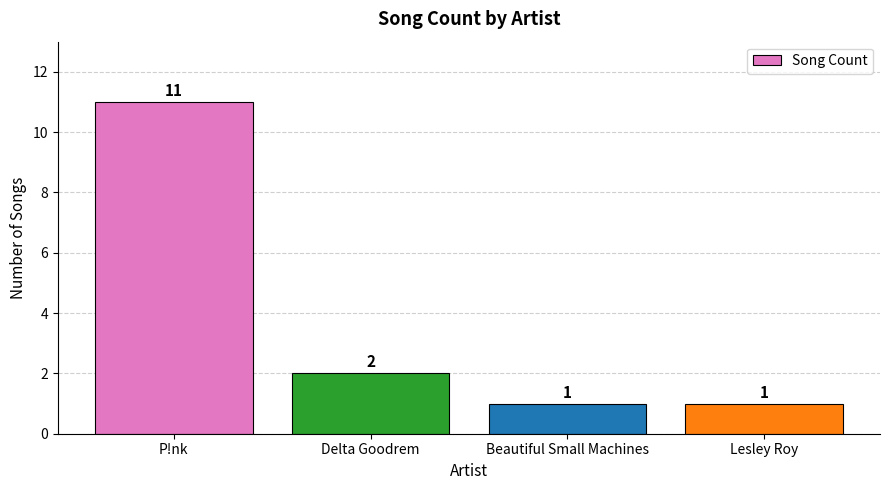

The chart shows a value of 5 at P!nk. True or false?

False